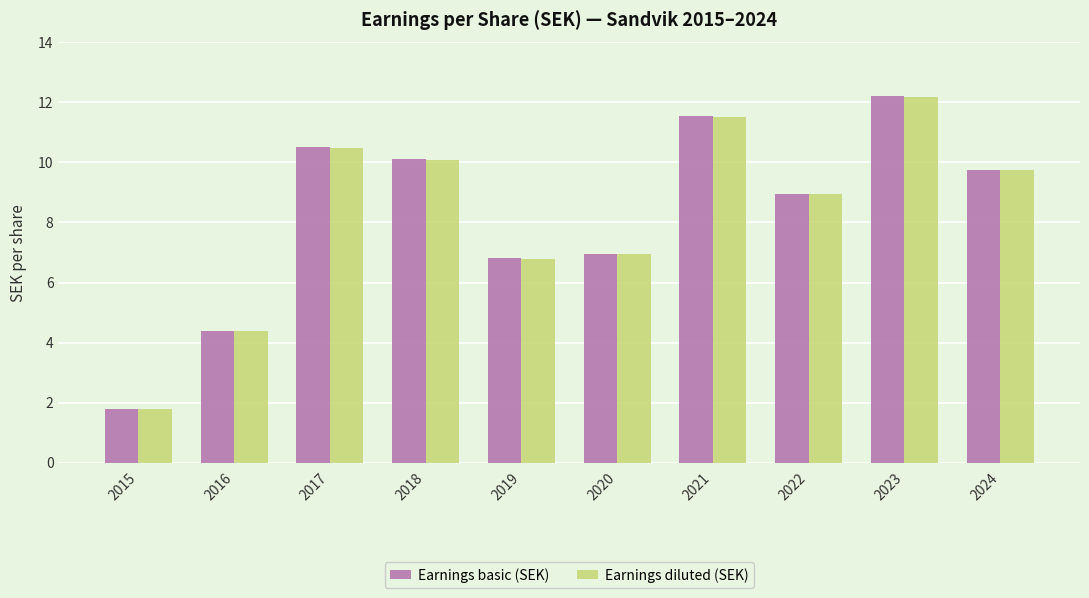

What are all the series names shown in the legend?

Earnings basic (SEK), Earnings diluted (SEK)